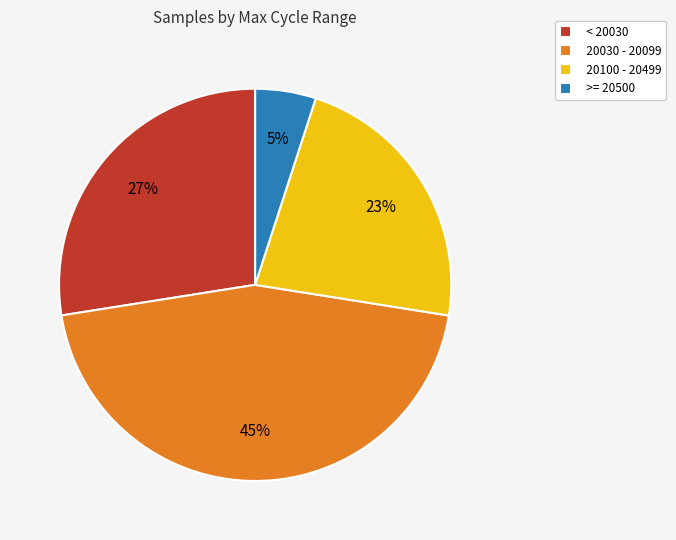

Rank the categories by value from lowest to highest.

>= 20500, 20100 - 20499, < 20030, 20030 - 20099